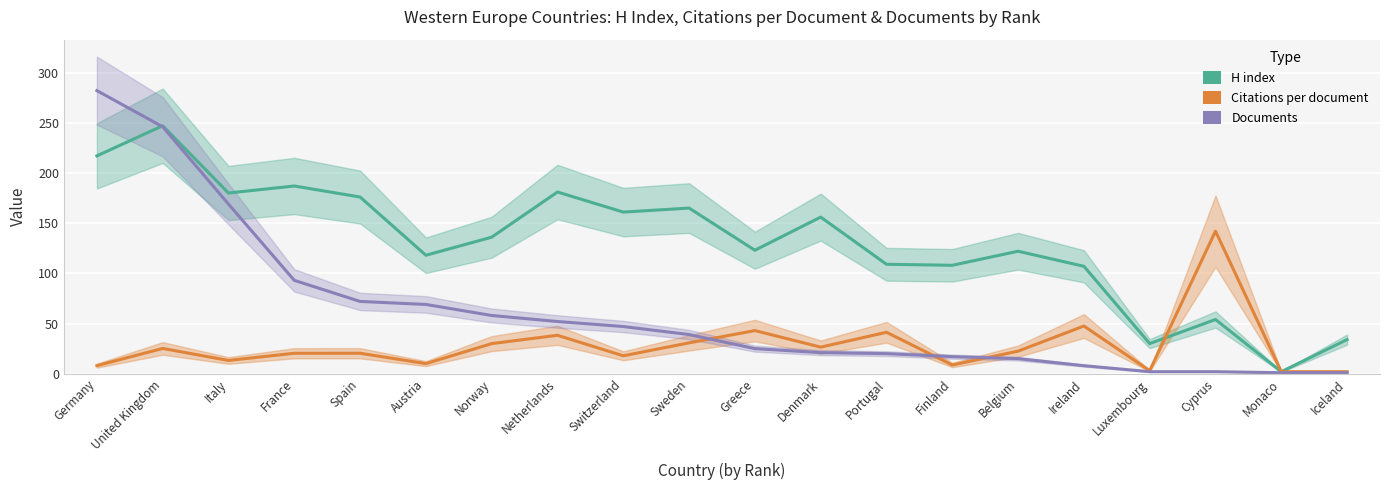

What is the difference between the maximum and minimum values in the H index series?

245.0